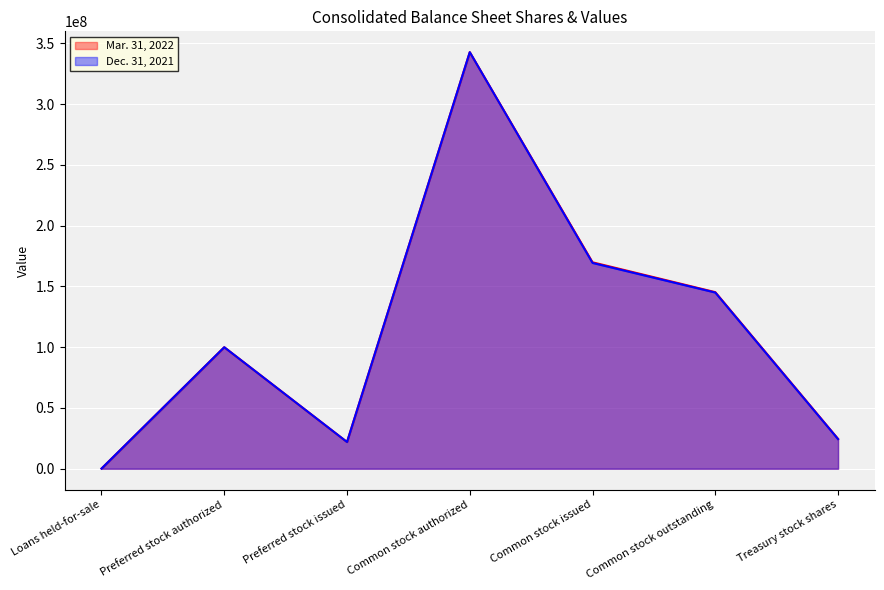

Which series has the largest total across all categories?

Mar. 31, 2022